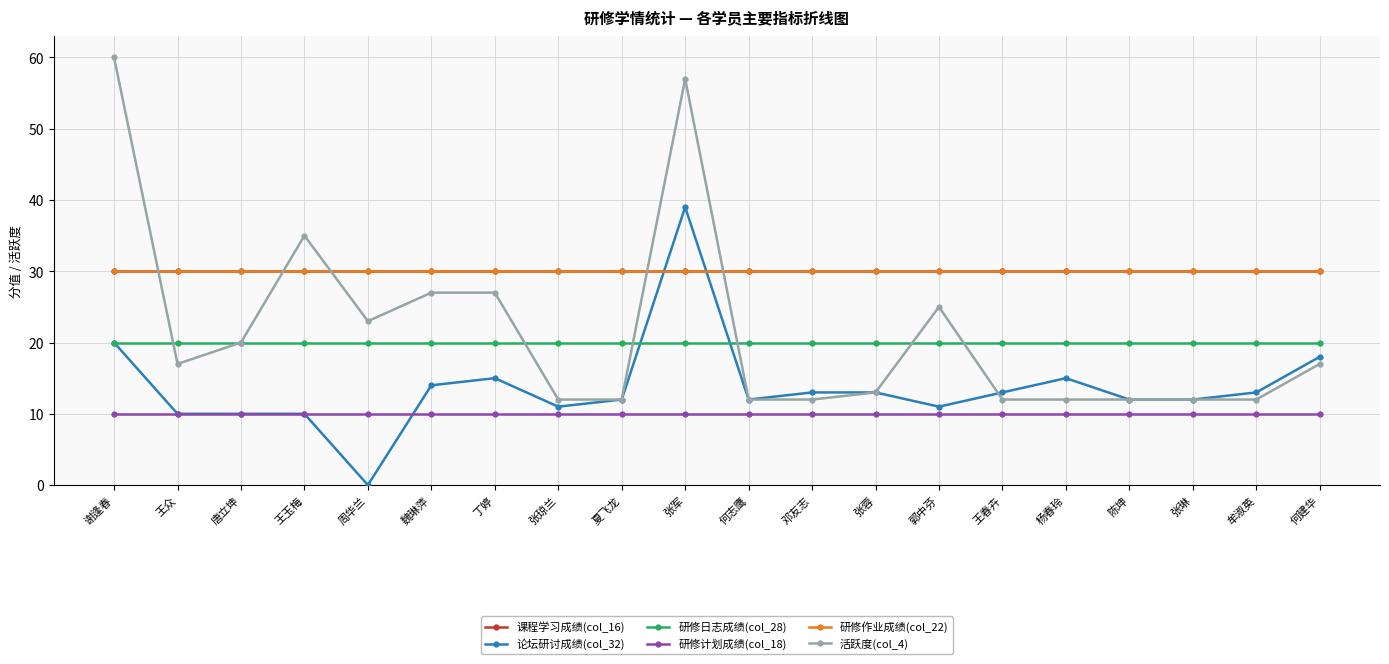

Is the value of 研修日志成绩(col_28) at 周华兰 greater than the value of 课程学习成绩(col_16) at 张蓉?

No